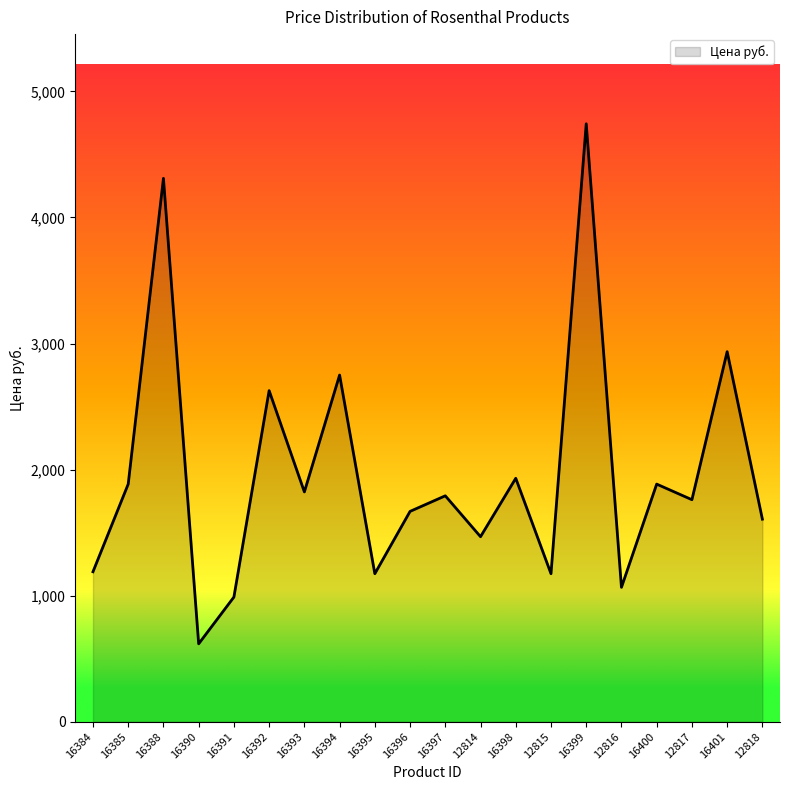

The chart shows a value of 2539.9 at 12818. True or false?

False